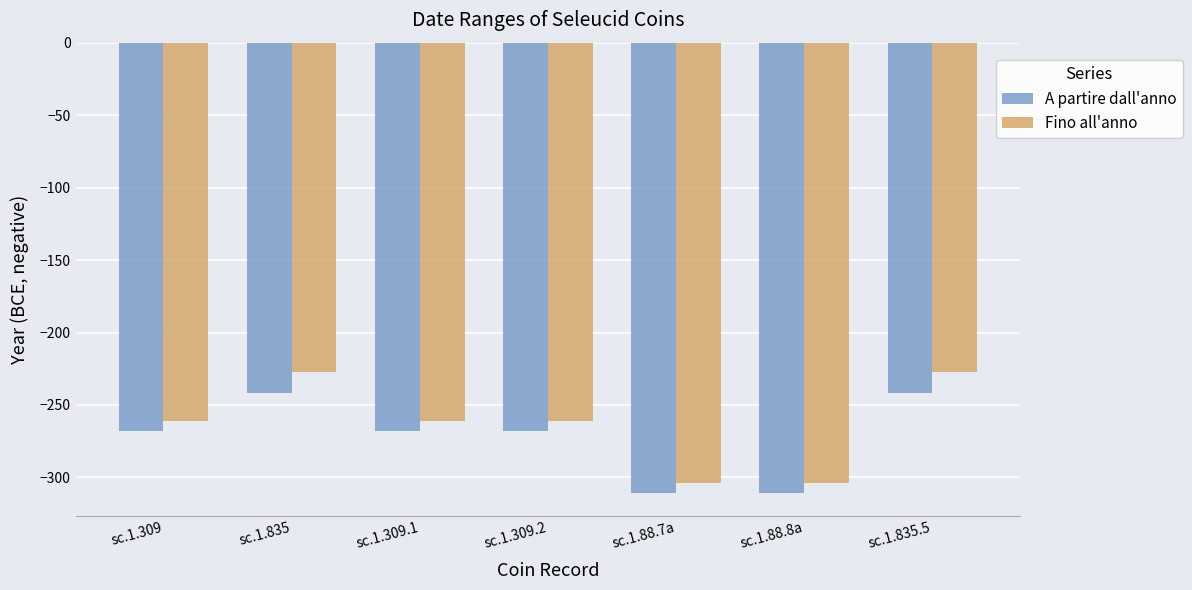

Which series has the widest spread of values?

Fino all'anno